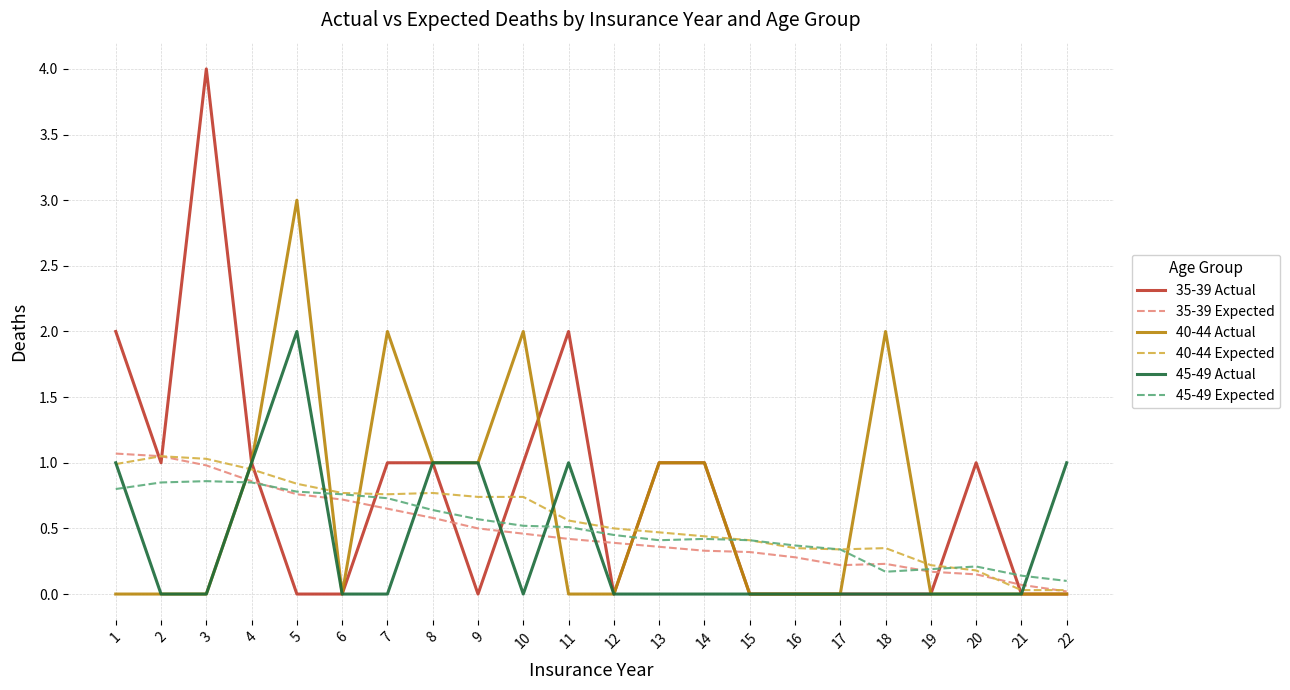

True or false: 45-49 Actual has more than 1 points higher than both neighbors.

True